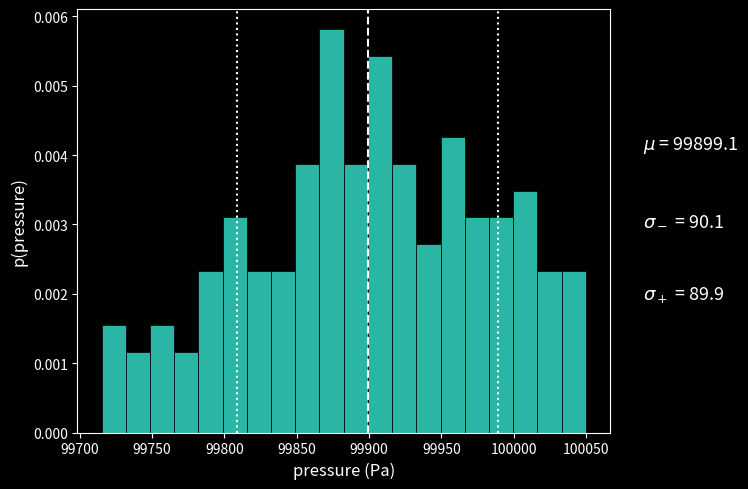

Read against the x-axis, roughly where is the centre of the tallest bar?

99875